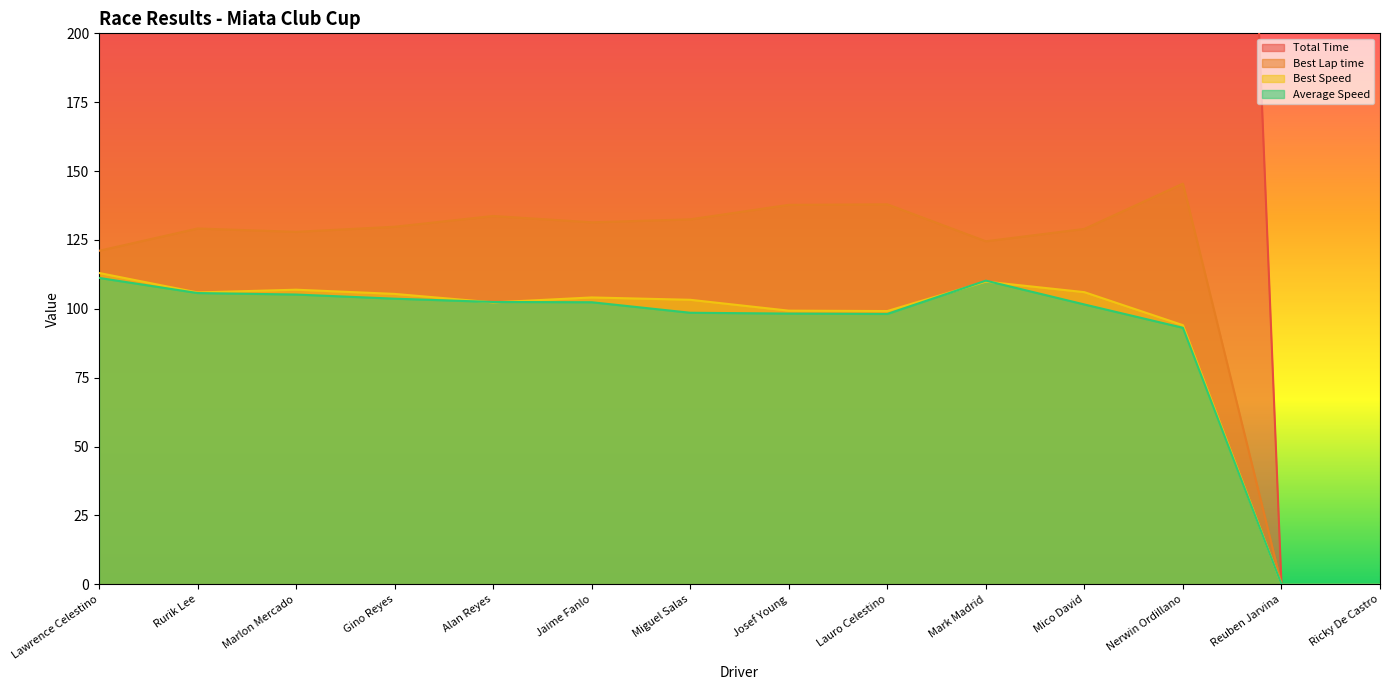

Between Jaime Fanlo and Reuben Jarvina, which series saw the biggest shift?

Total Time